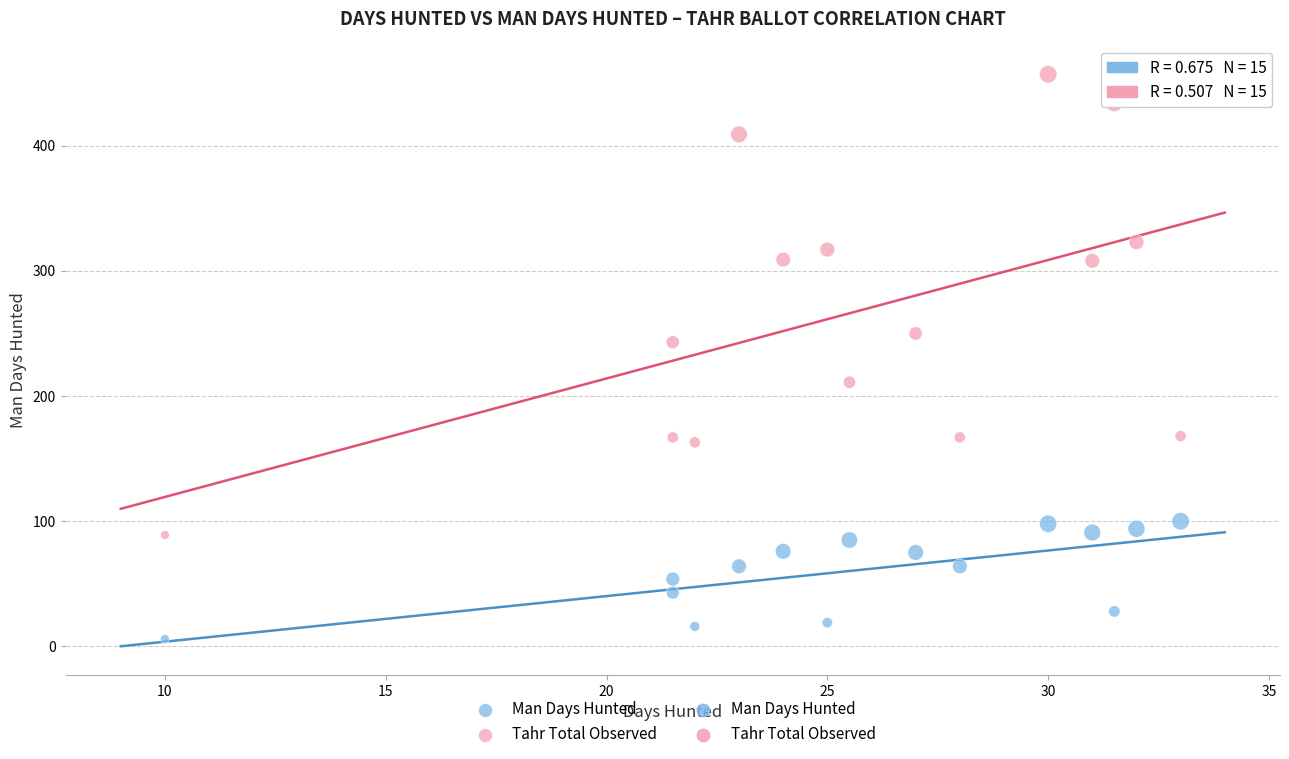

What is the X range (max minus min) for the scatter plot?

23.0